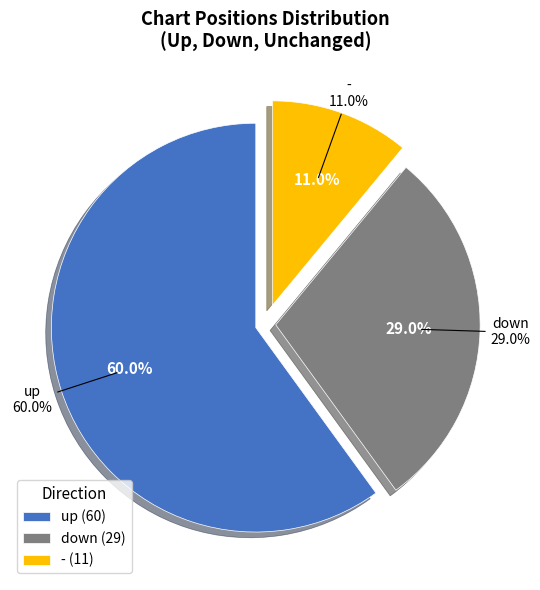

Do - and up together represent more than half of the pie?

Yes